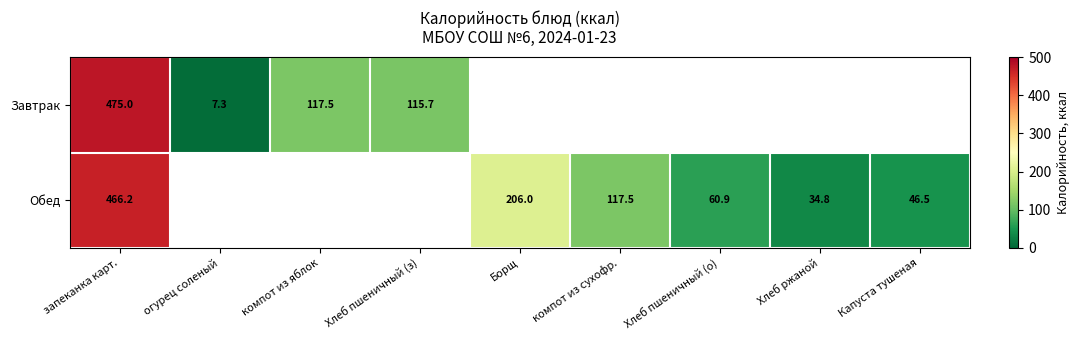

What is the spread (max minus min) of values at запеканка карт.?

8.8